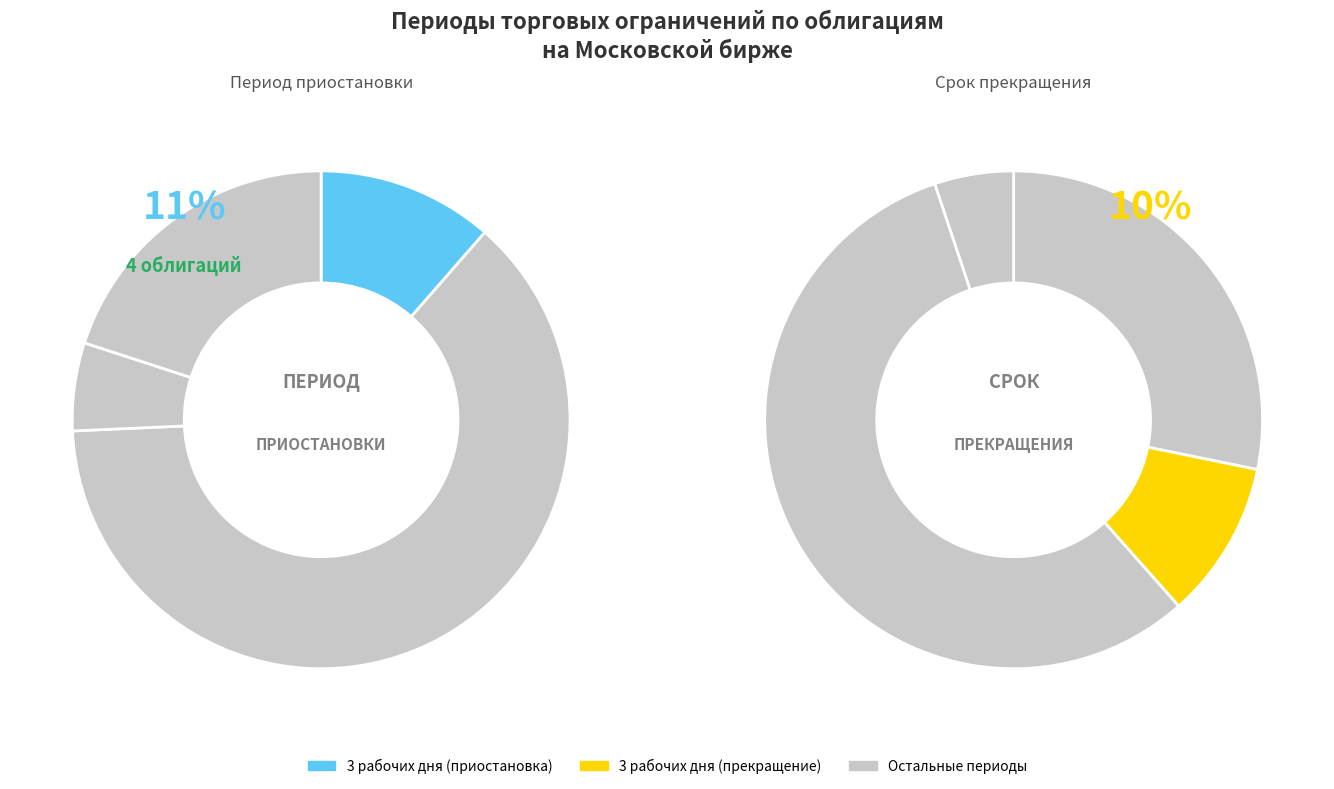

Does 0 account for over 50% of the chart?

No